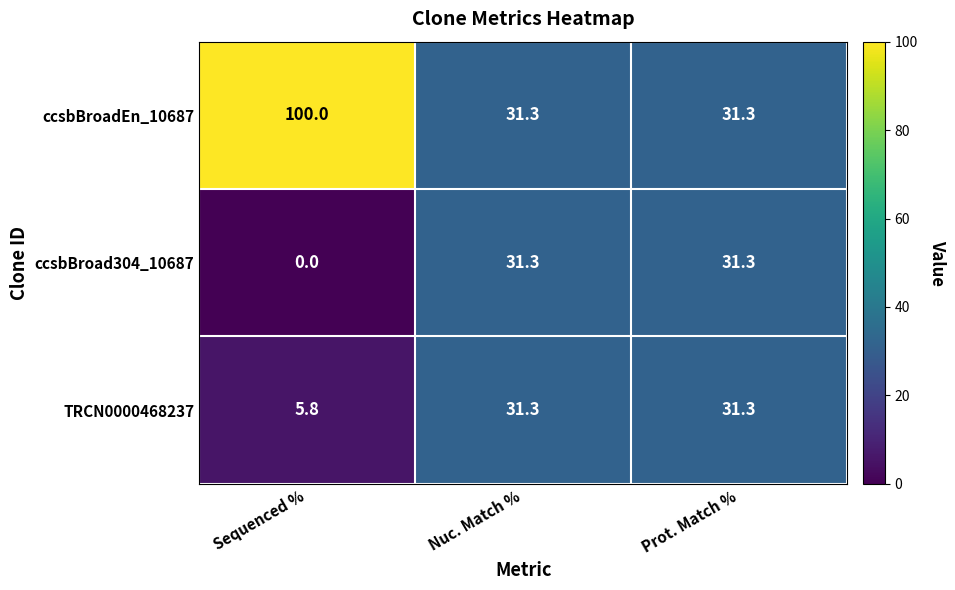

The ccsbBroadEn_10687 series shows 19.9 at Prot. Match %. True or false?

False